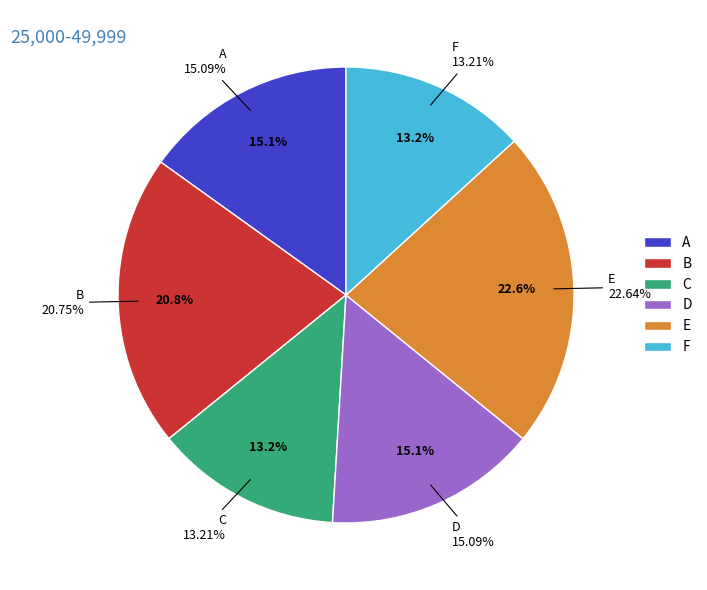

Does B account for over 50% of the chart?

No